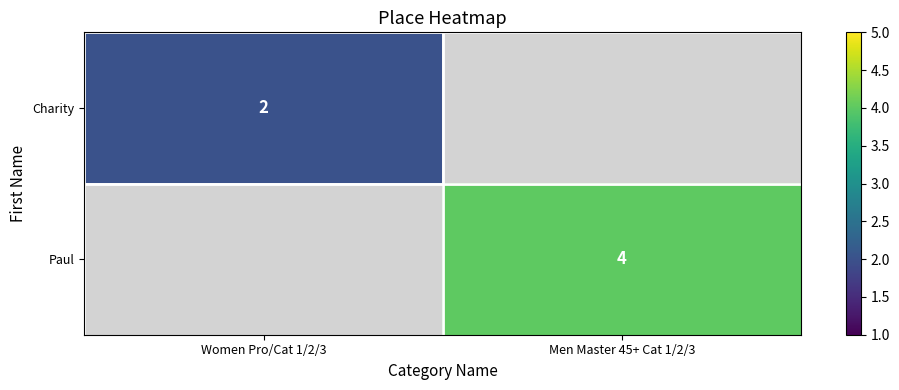

What is the greatest value displayed?

4.0